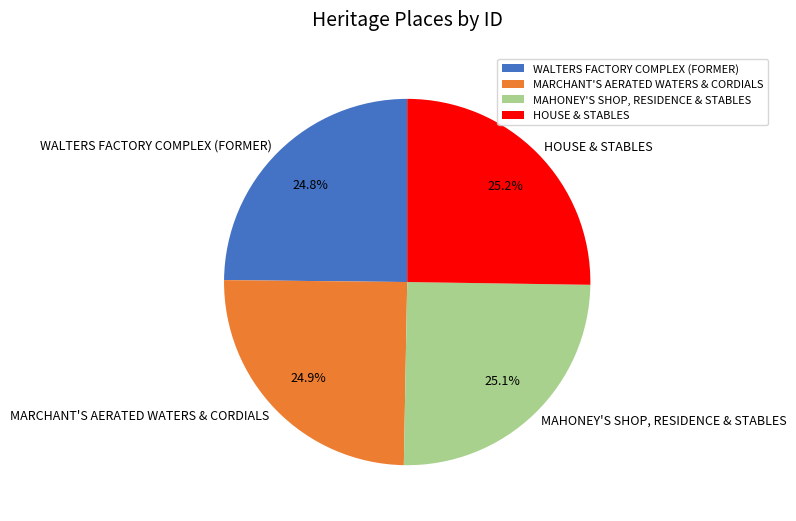

True or false: WALTERS FACTORY COMPLEX (FORMER) accounts for 14% of the total.

False